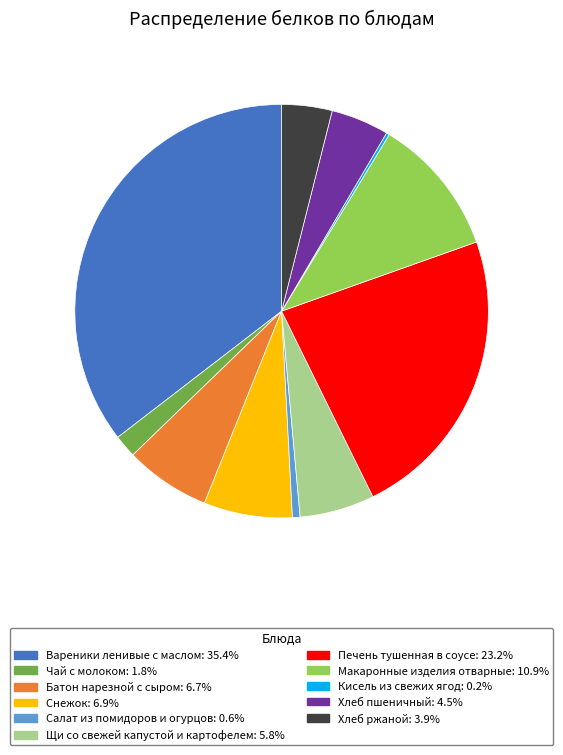

Combined, do Вареники ленивые с маслом: 35.4% and Чай с молоком: 1.8% account for over 50%?

No